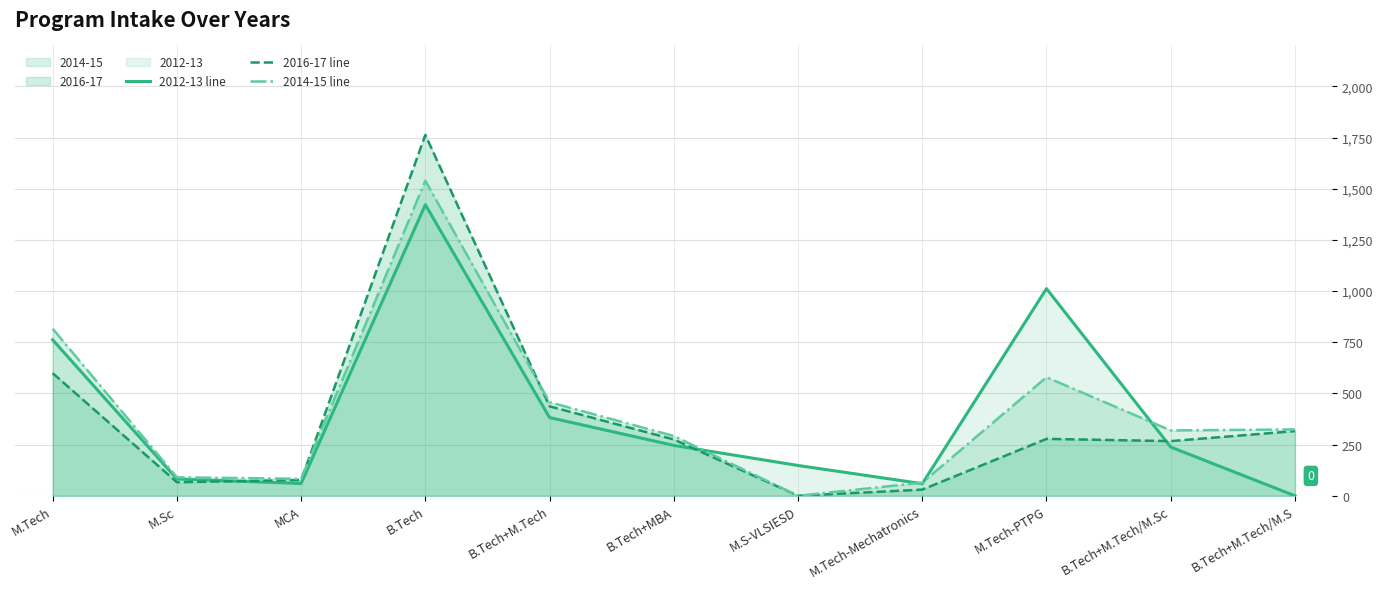

Between B.Tech+M.Tech and M.Tech-PTPG, which is larger?

M.Tech-PTPG